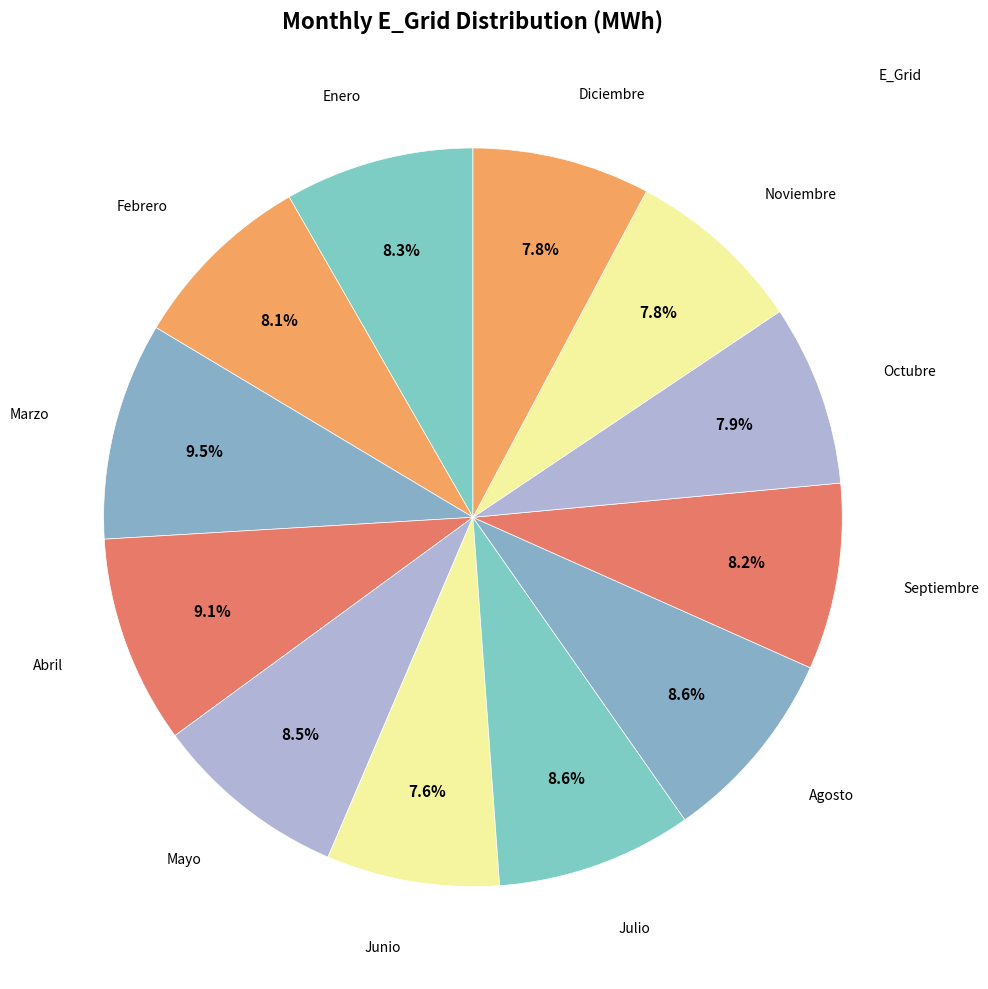

Rank the categories by value from highest to lowest.

Marzo, Abril, Agosto, Julio, Mayo, Enero, Septiembre, Febrero, Octubre, Noviembre, Diciembre, Junio